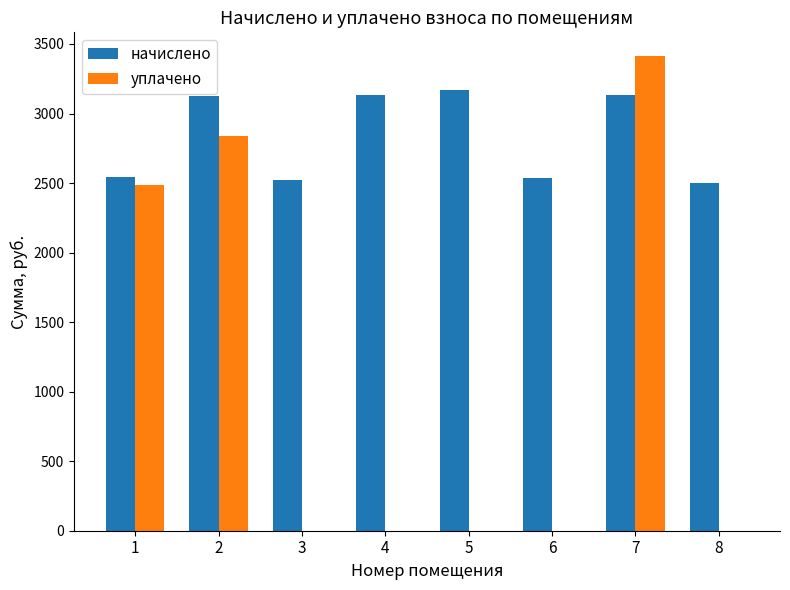

Between 1 and 3, which series saw the biggest shift?

уплачено